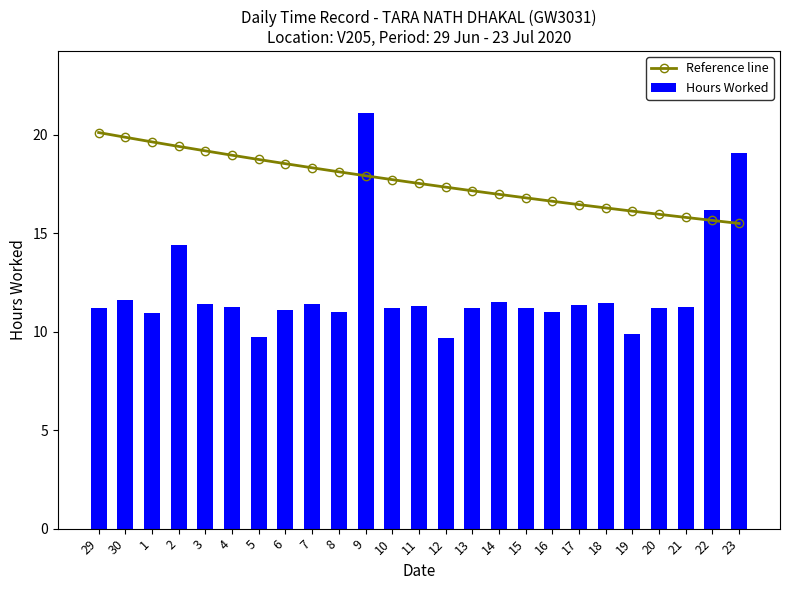

The value of Reference line at 3 is 8.9. True or false?

False